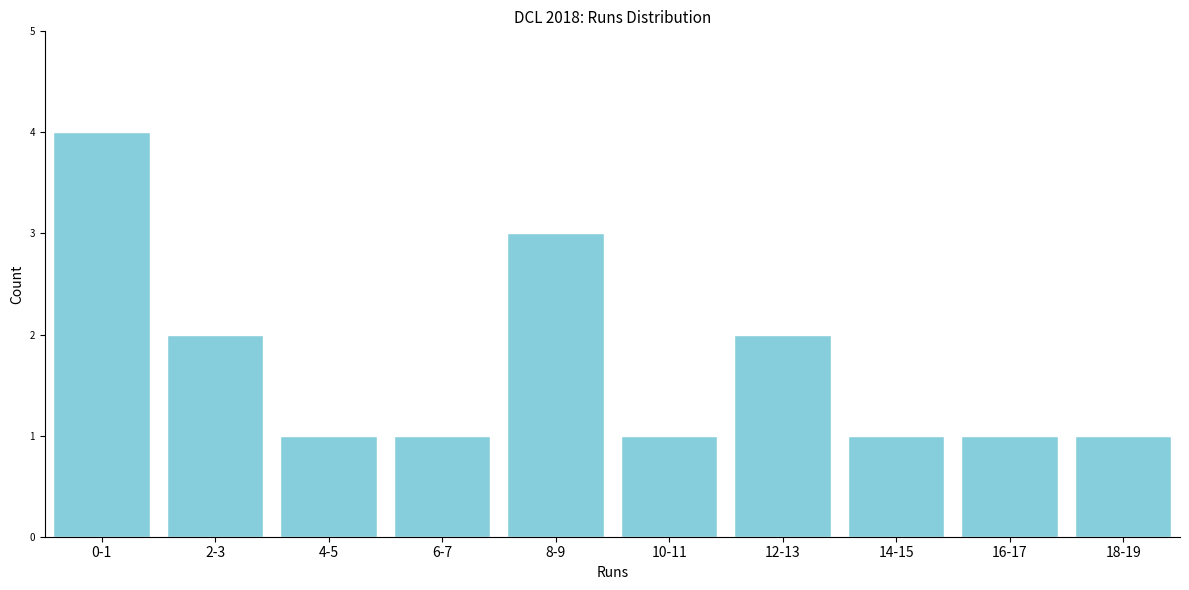

Reading left to right, what are all the values shown in this chart?

0-1=4	2-3=2	4-5=1	6-7=1	8-9=3	10-11=1	12-13=2	14-15=1	16-17=1	18-19=1